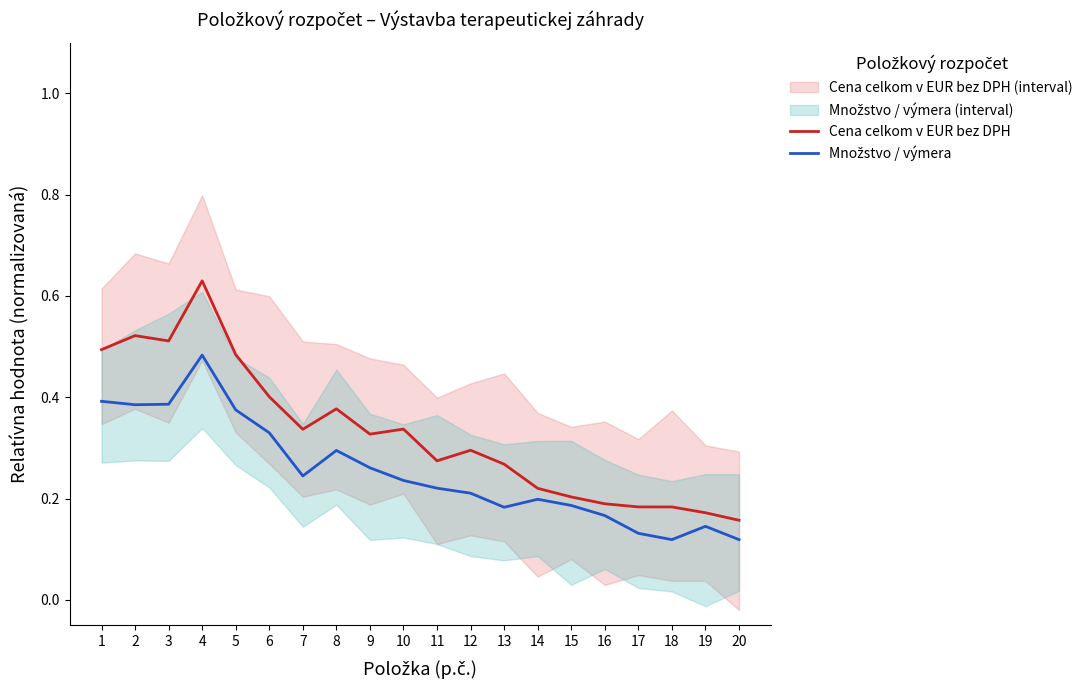

Which category has the highest value in the Cena celkom v EUR bez DPH series?

4